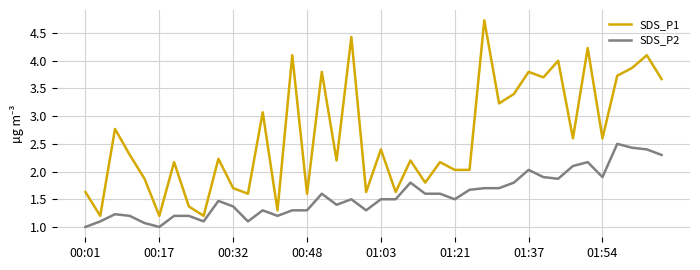

List the series in order of their overall mean, lowest first.

SDS_P2, SDS_P1